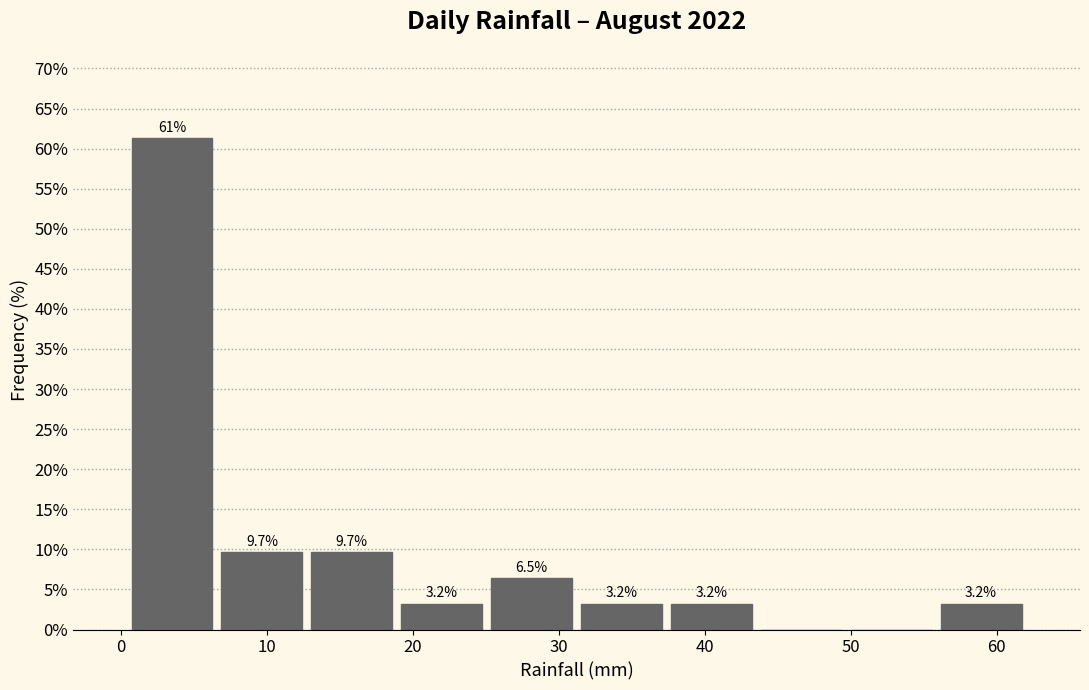

Which range on the x-axis has the tallest bar?

0 to 7